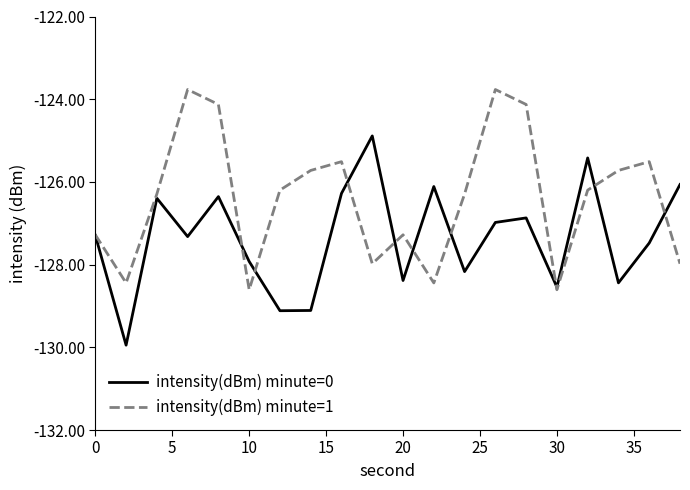

What is the maximum value shown in the chart?

-123.8